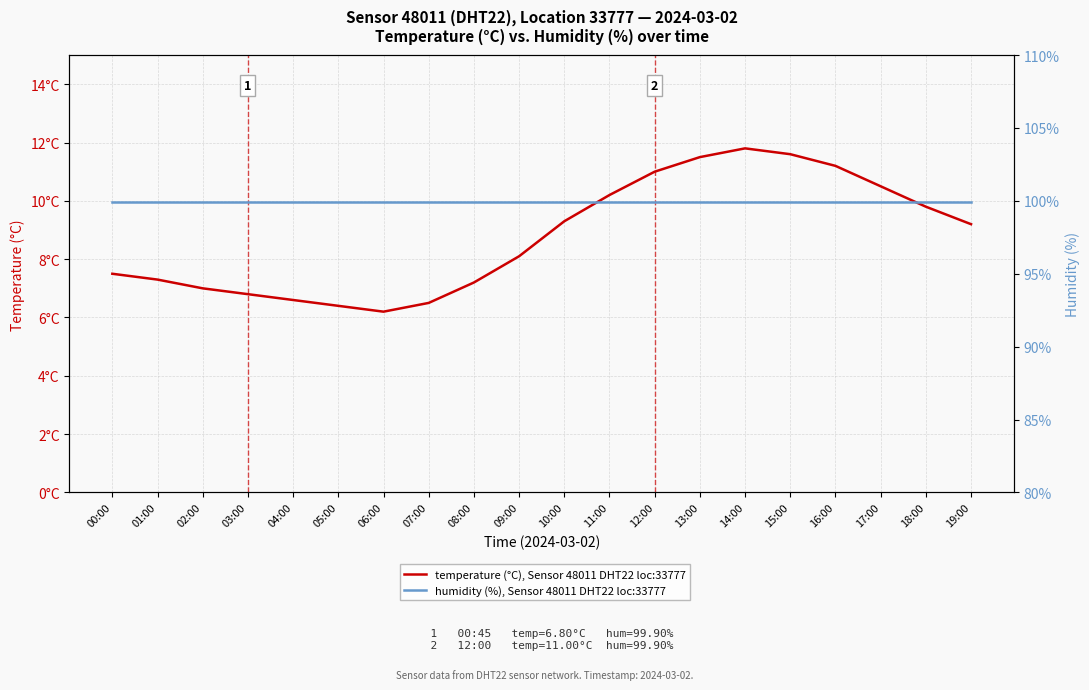

Reading left to right, what are all the values shown in this chart?

temperature (°C), Sensor 48011 DHT22 loc:33777: 7.5	7.3	7.0	6.8	6.6	6.4	6.2	6.5	7.2	8.1	9.3	10.2	11.0	11.5	11.8	11.6	11.2	10.5	9.8	9.2
humidity (%), Sensor 48011 DHT22 loc:33777: 99.9	99.9	99.9	99.9	99.9	99.9	99.9	99.9	99.9	99.9	99.9	99.9	99.9	99.9	99.9	99.9	99.9	99.9	99.9	99.9